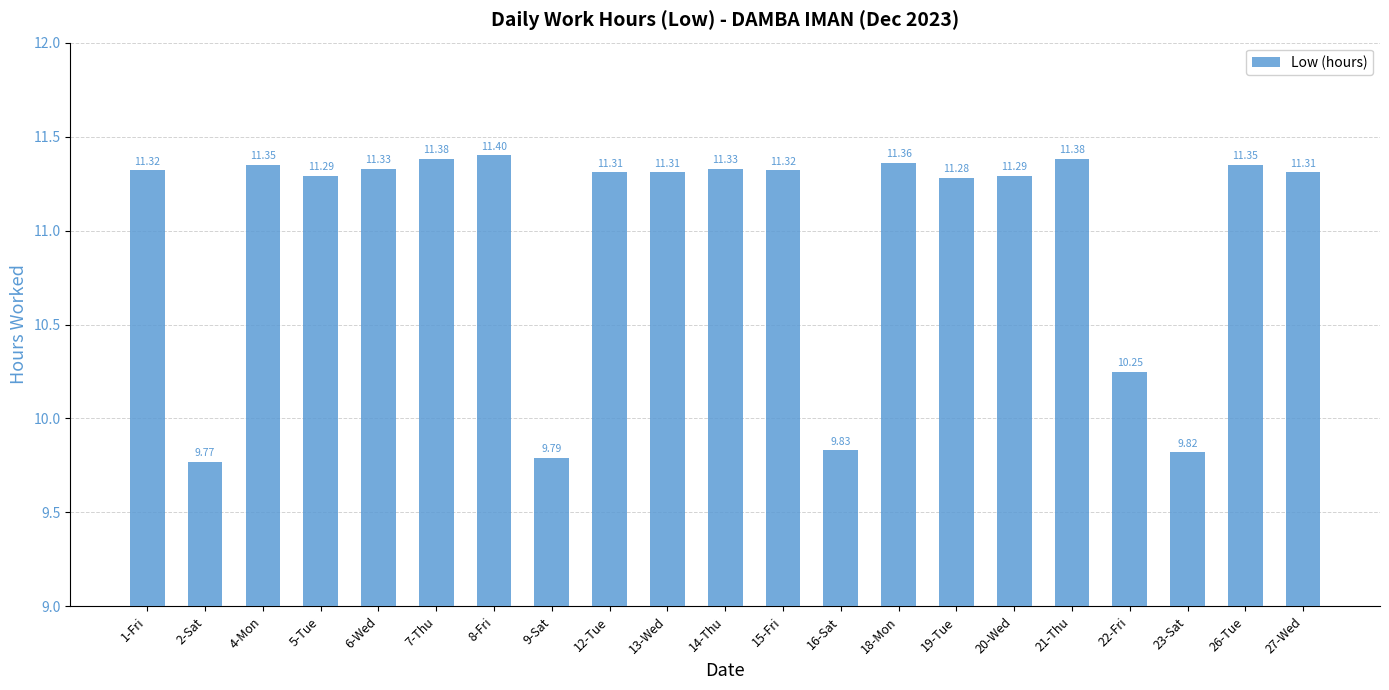

Is it true that the value at 12-Tue is 11.3?

True